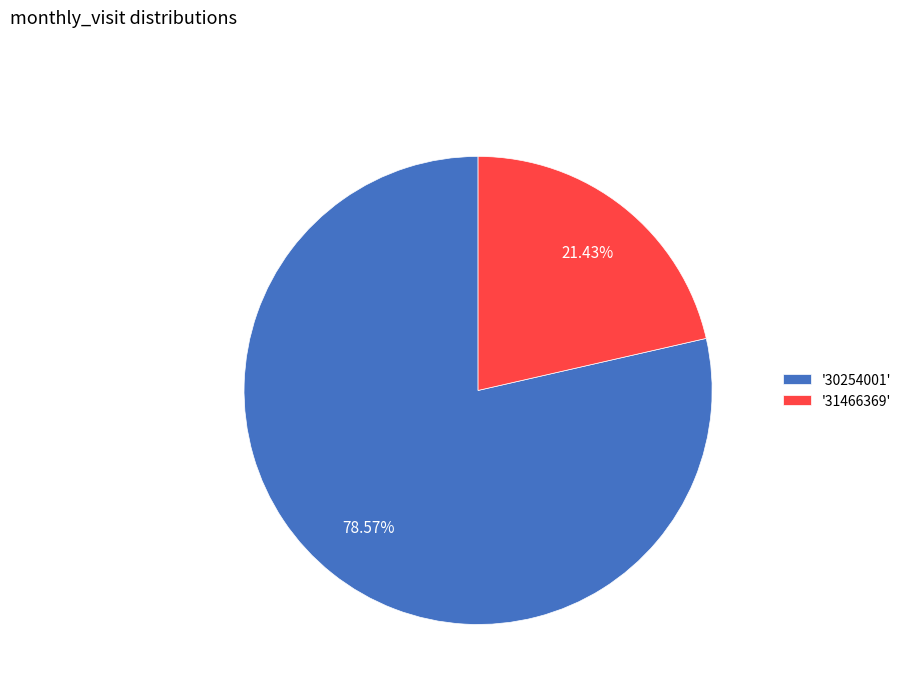

Approximately how many times larger is the value at '31466369' compared to '30254001'?

0.3